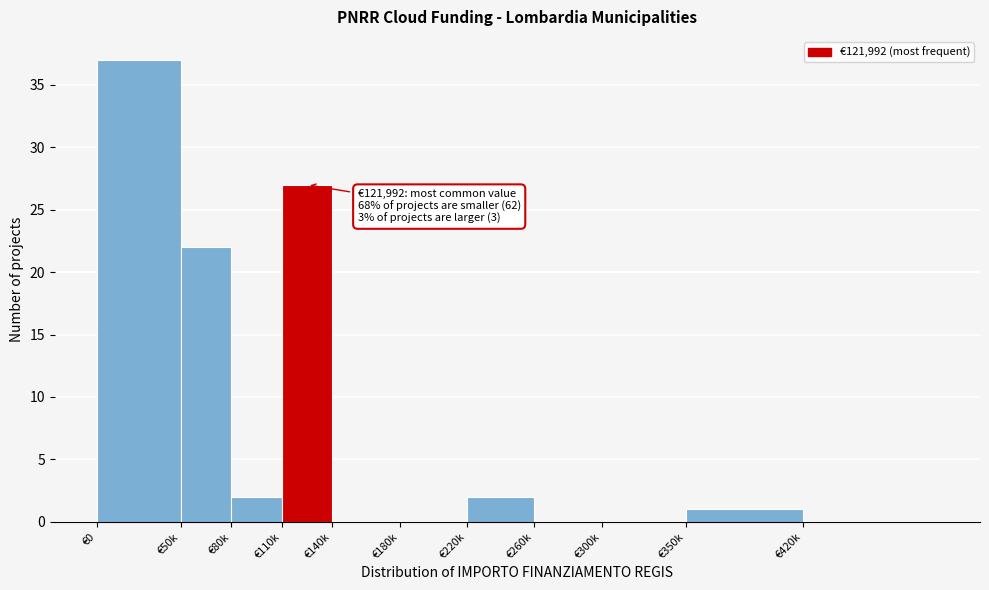

Reading right to left, transcribe all the data shown in this chart.

€420k=0	€350k=1	€300k=0	€260k=0	€220k=2	€180k=0	€140k=0	€110k=27	€80k=2	€50k=22	€0=37